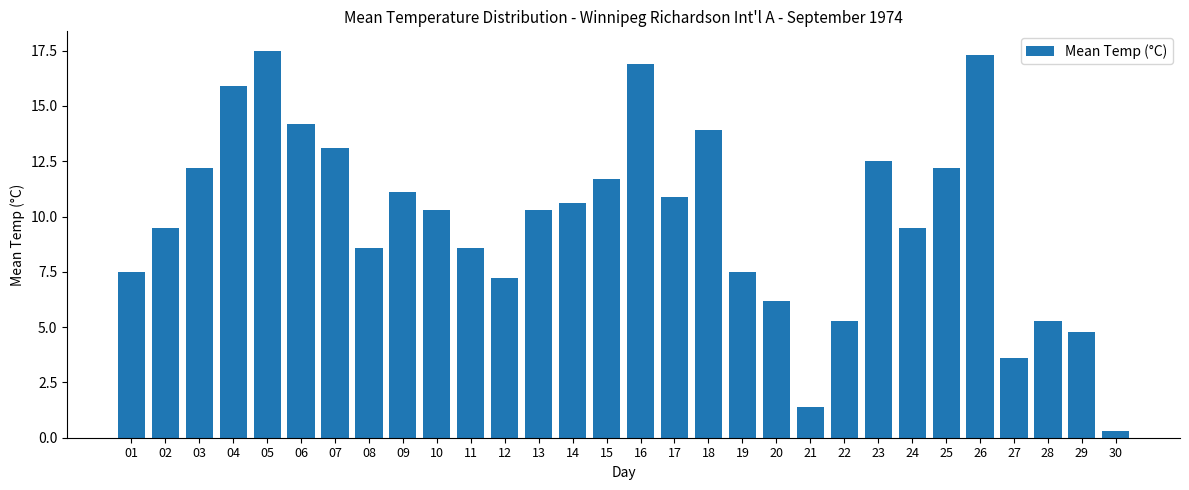

Which label corresponds to the smallest value in the chart?

30